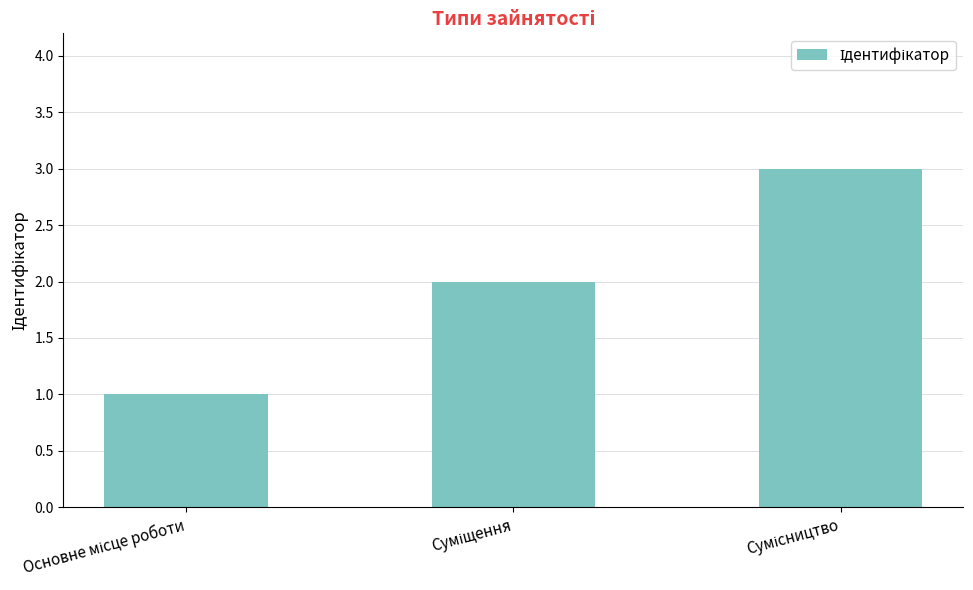

What is the sum of all values?

6